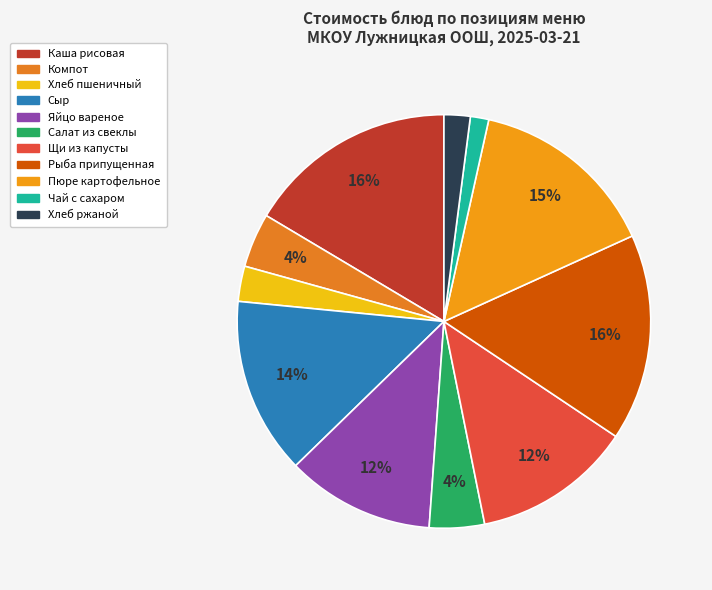

How many segments does this pie chart have?

11